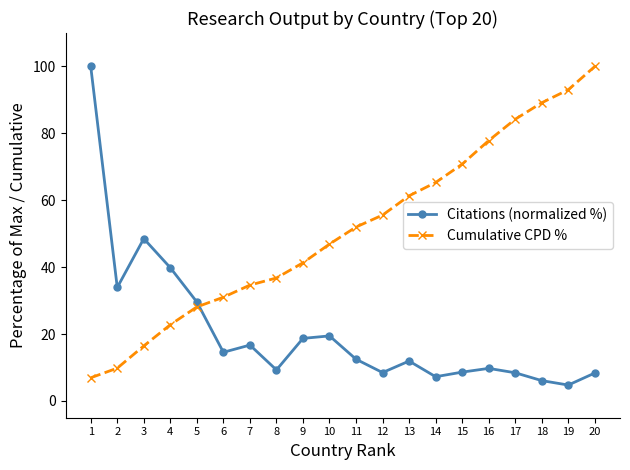

At how many categories does at least one series exceed 97?

2